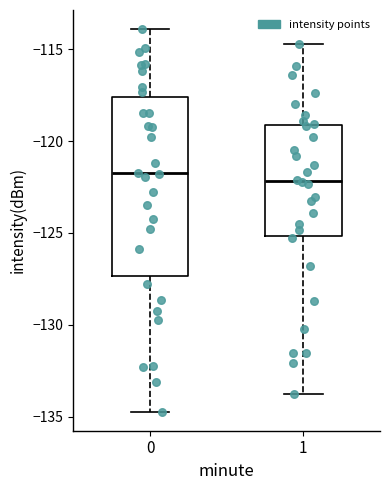

Where is the upper edge of the box at x = 1 on the y-axis? The values are not printed on the chart, so give them approximately, as read against the axis.

-119.0